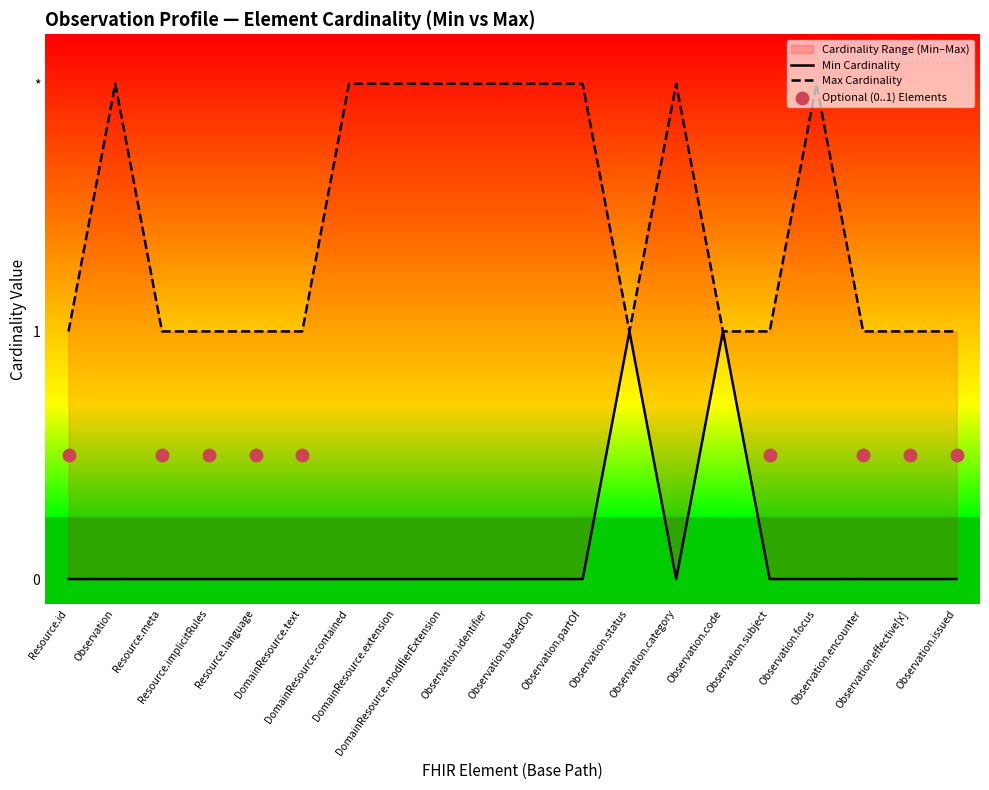

Which series contains the lowest Y value?

Base Min